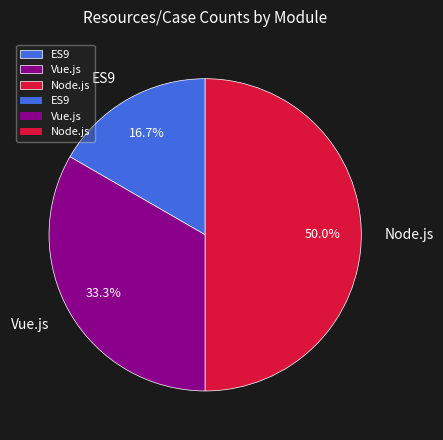

What percentage is NOT represented by Node.js?

50.0%